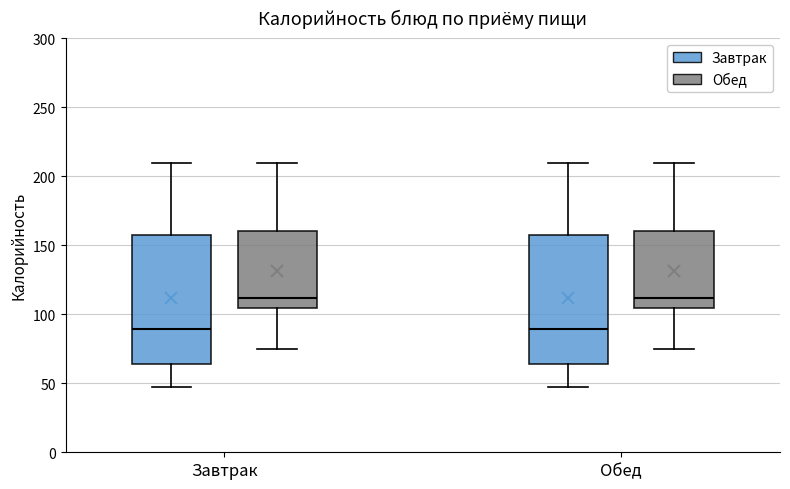

Where is the upper edge of the box for Завтрак (Завтрак) on the y-axis? The values are not printed on the chart, so give them approximately, as read against the axis.

160